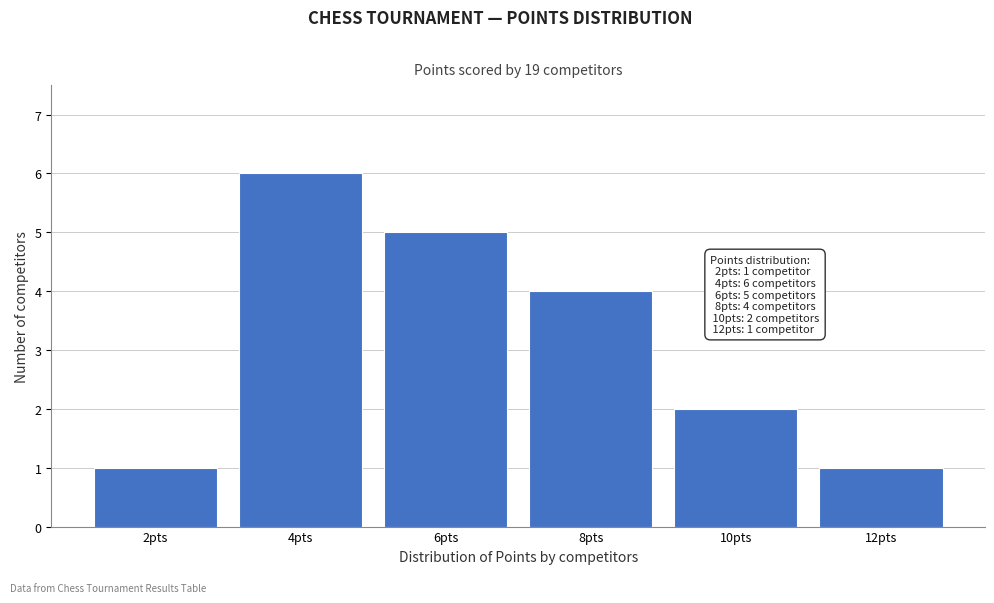

Reading right to left, what are all the values shown in this chart?

1	2	4	5	6	1